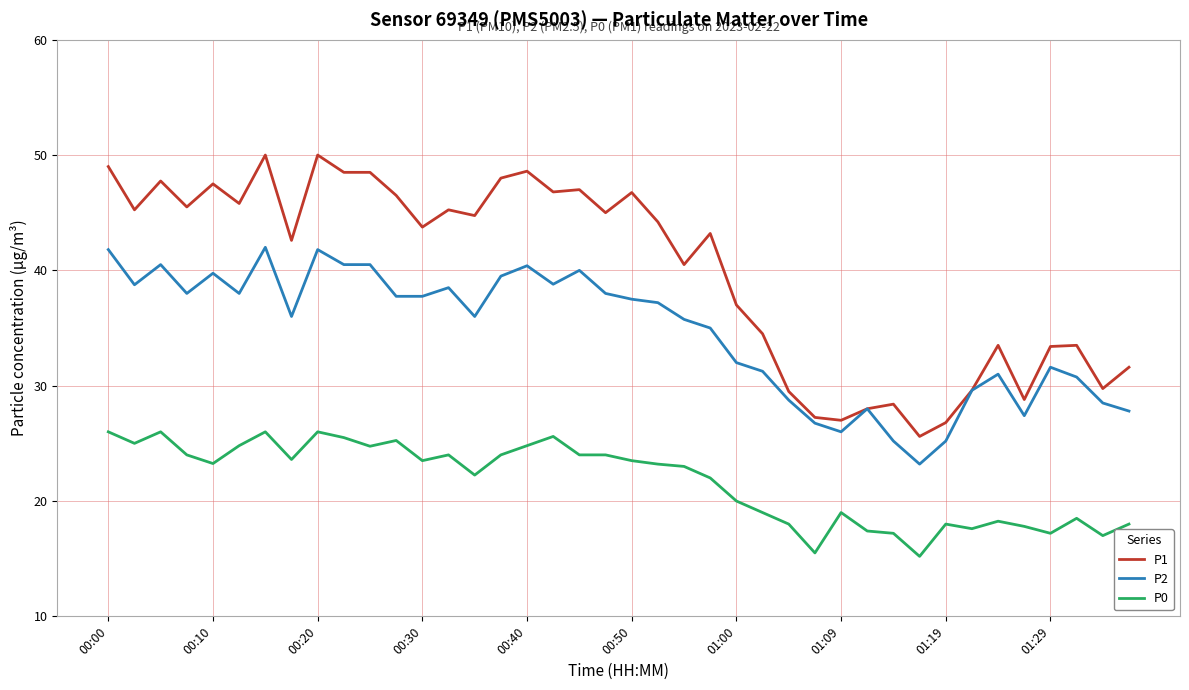

Rank the series by their maximum value, from highest to lowest.

P1, P2, P0